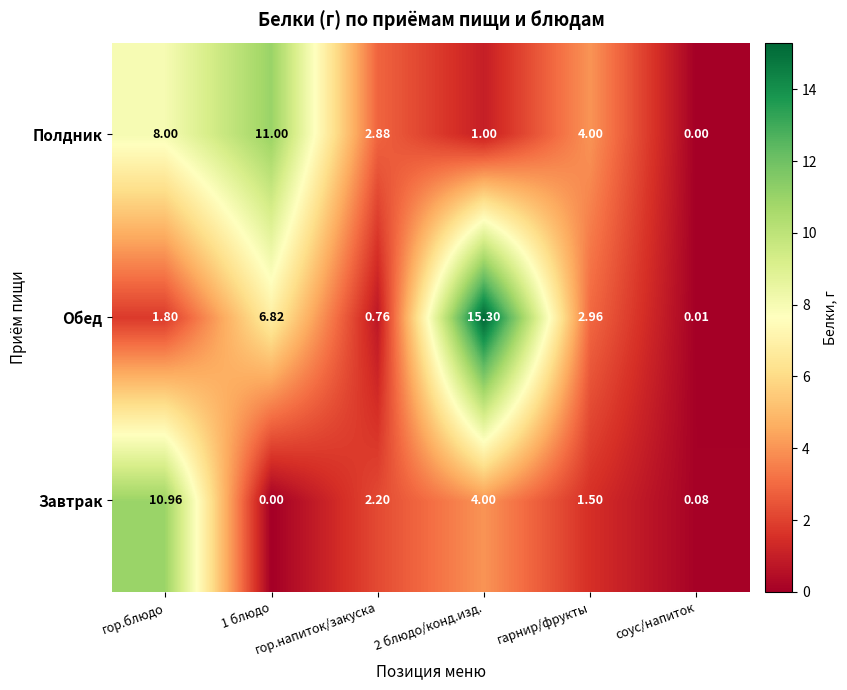

List the series in order of their peak value, highest first.

Обед, Полдник, Завтрак